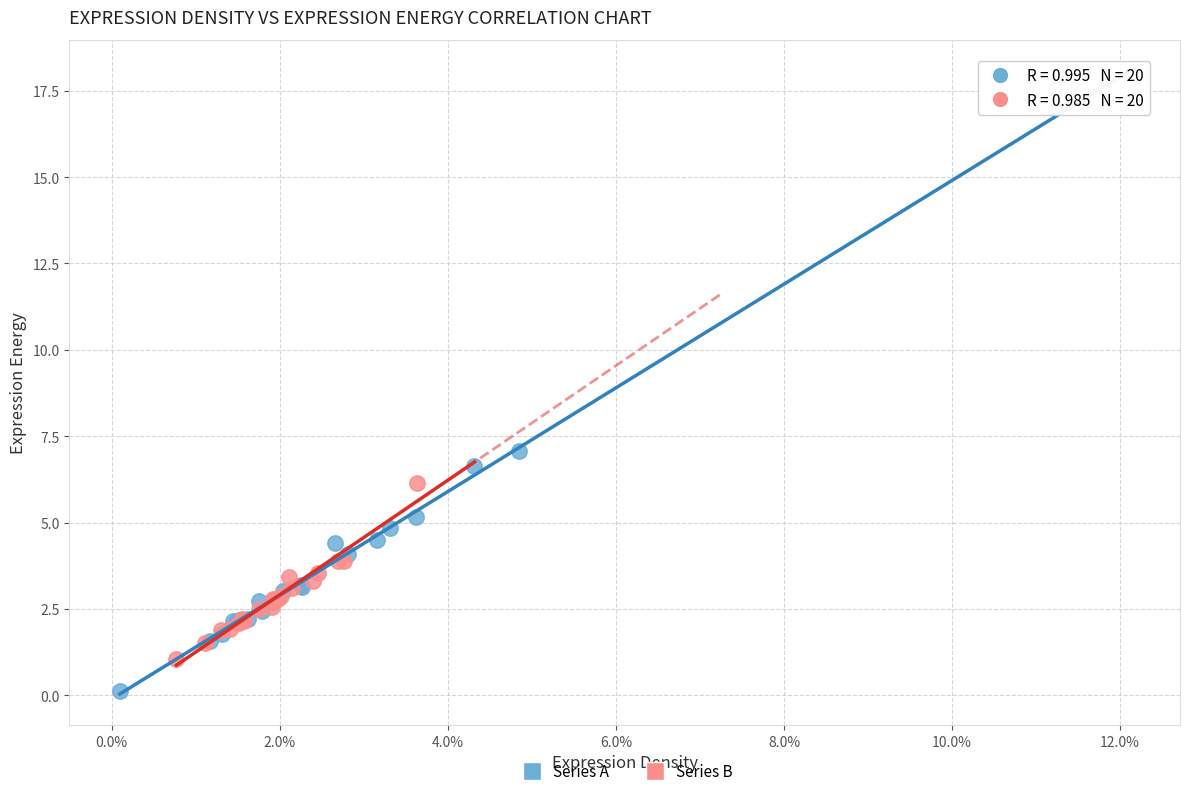

Which series has the widest spread of Y values?

Series A